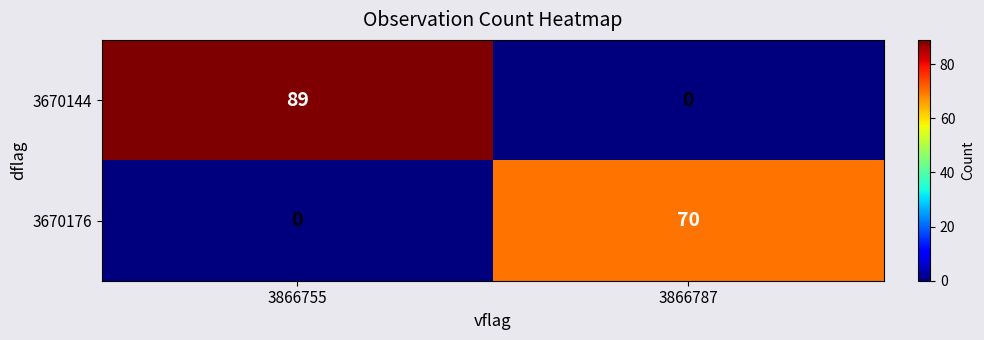

The 3670176 series shows 18 at 3866787. True or false?

False